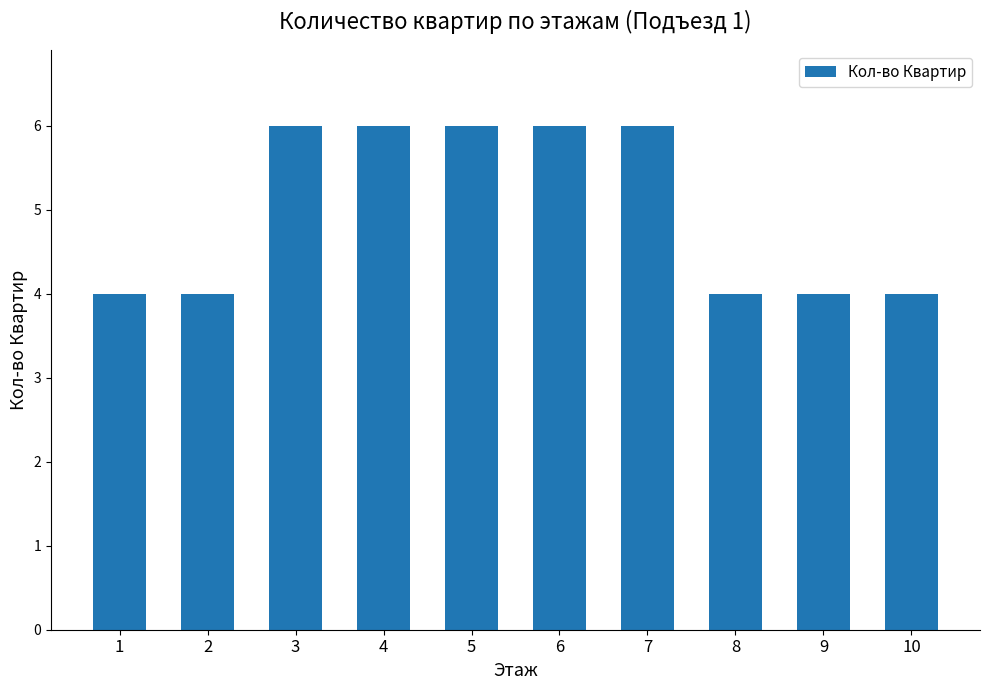

Read the value at 1.

4